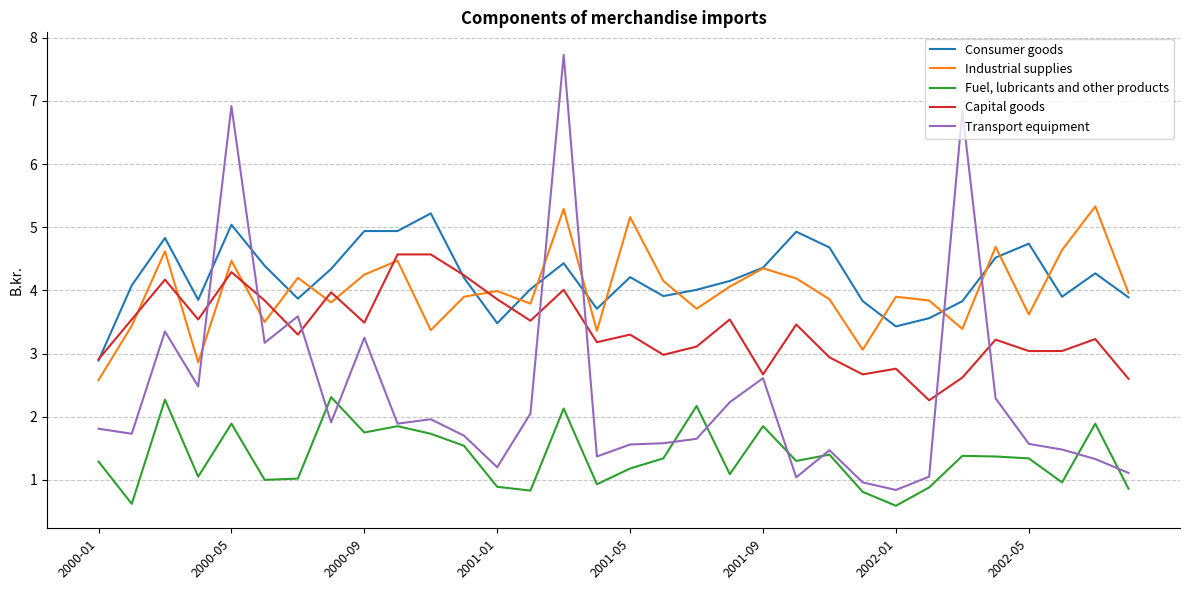

How many lines are shown in the chart?

5